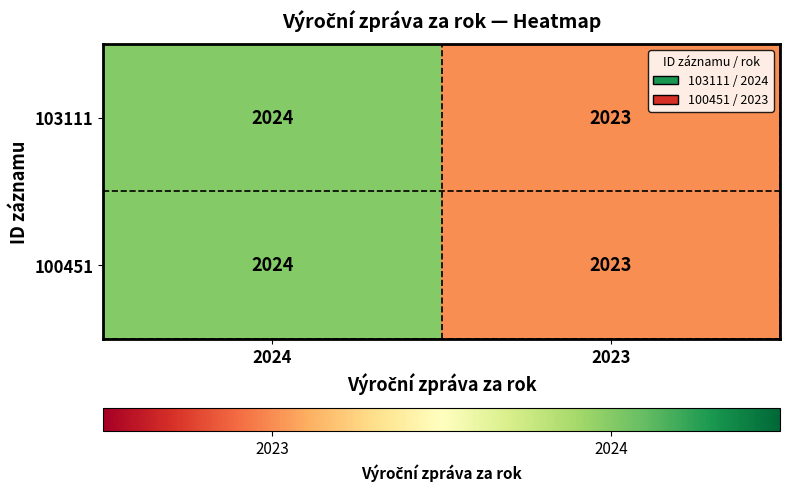

Count the number of data series in this chart.

2